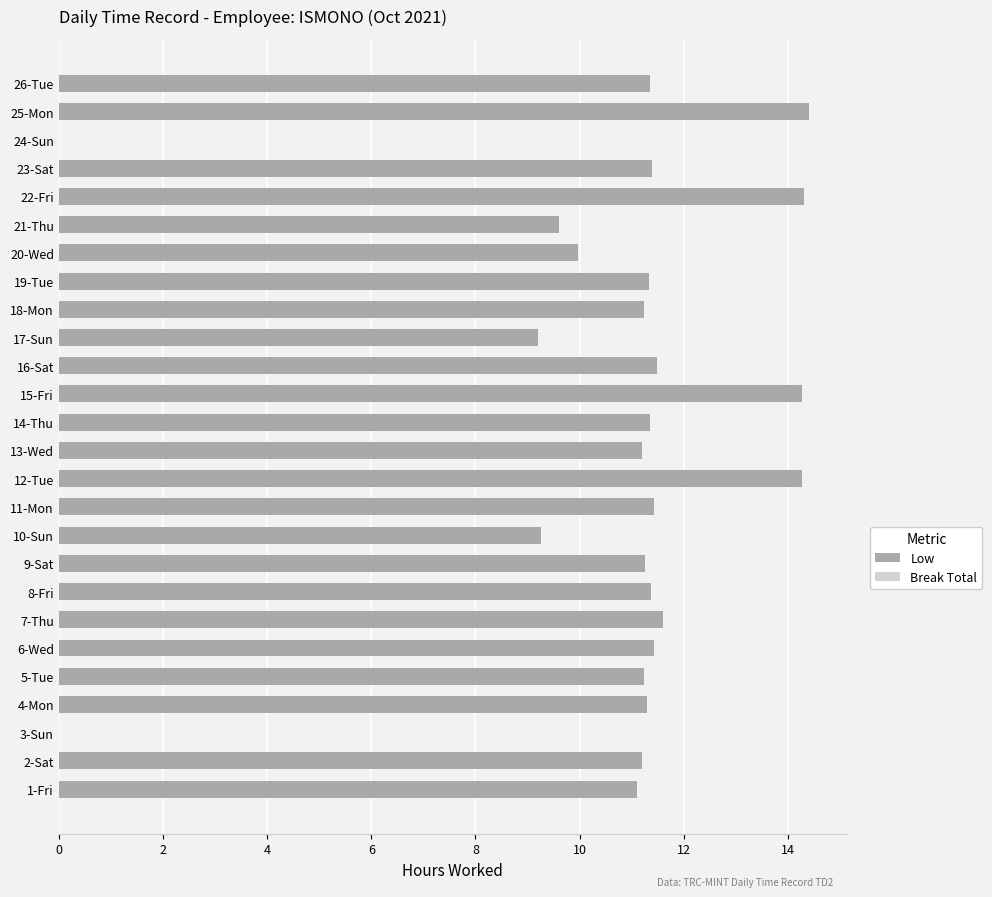

How many series are shown in this chart?

1